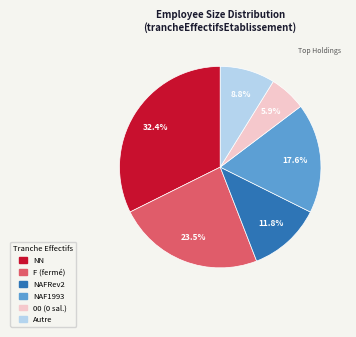

Does any single category account for the majority?

No